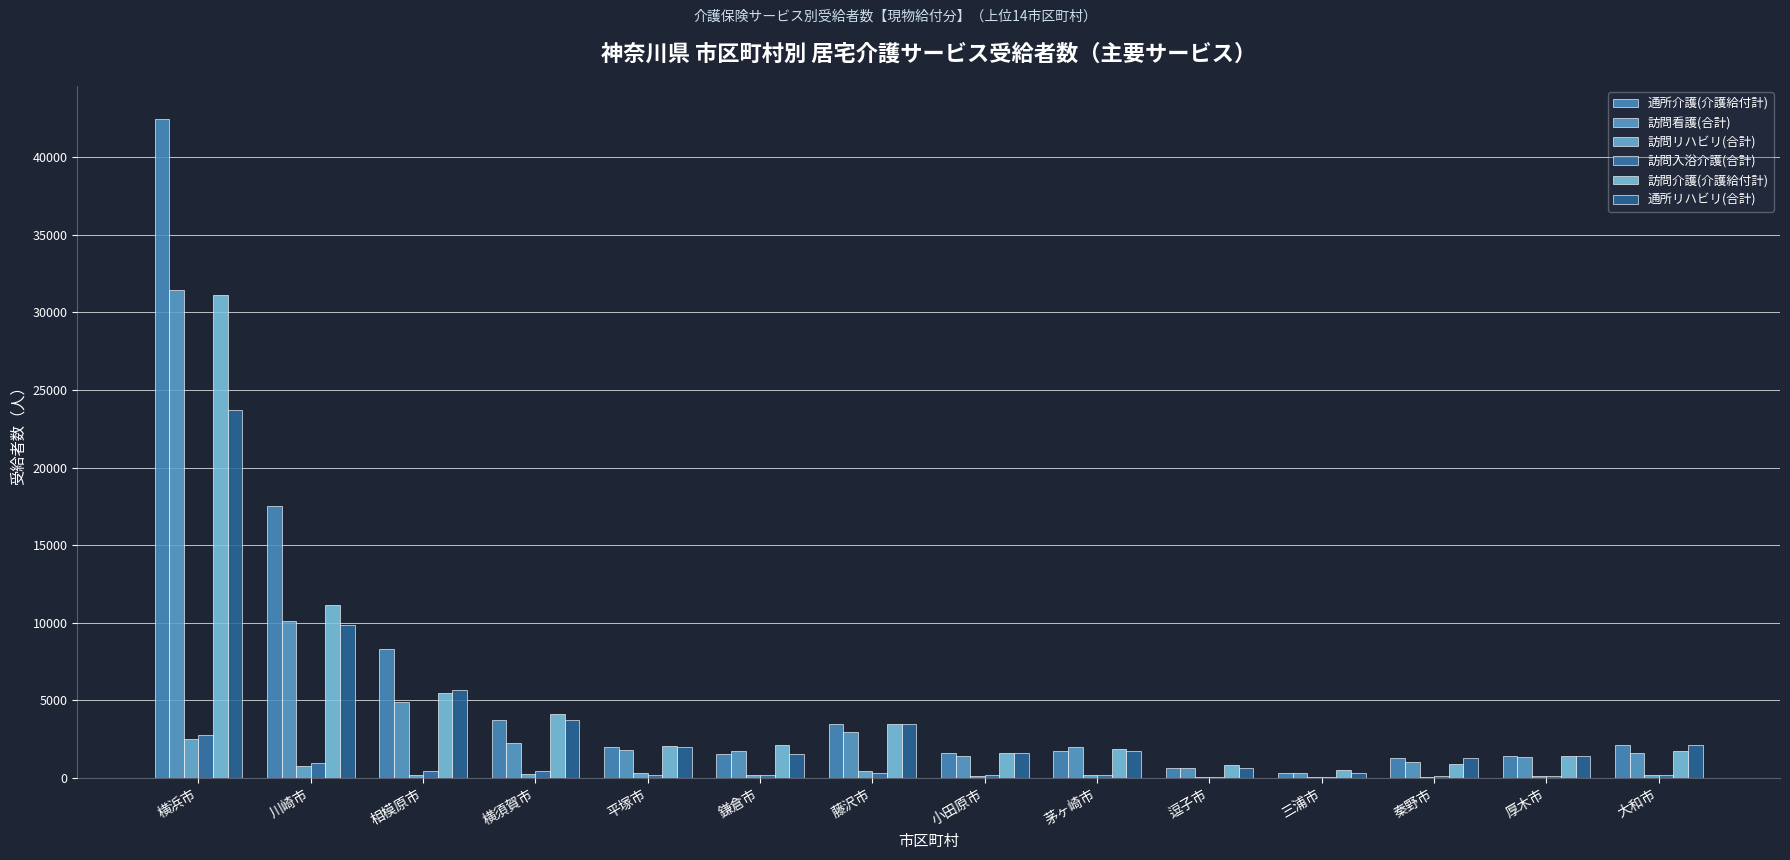

What is the average value of the 通所リハビリ(合計) series?

4208